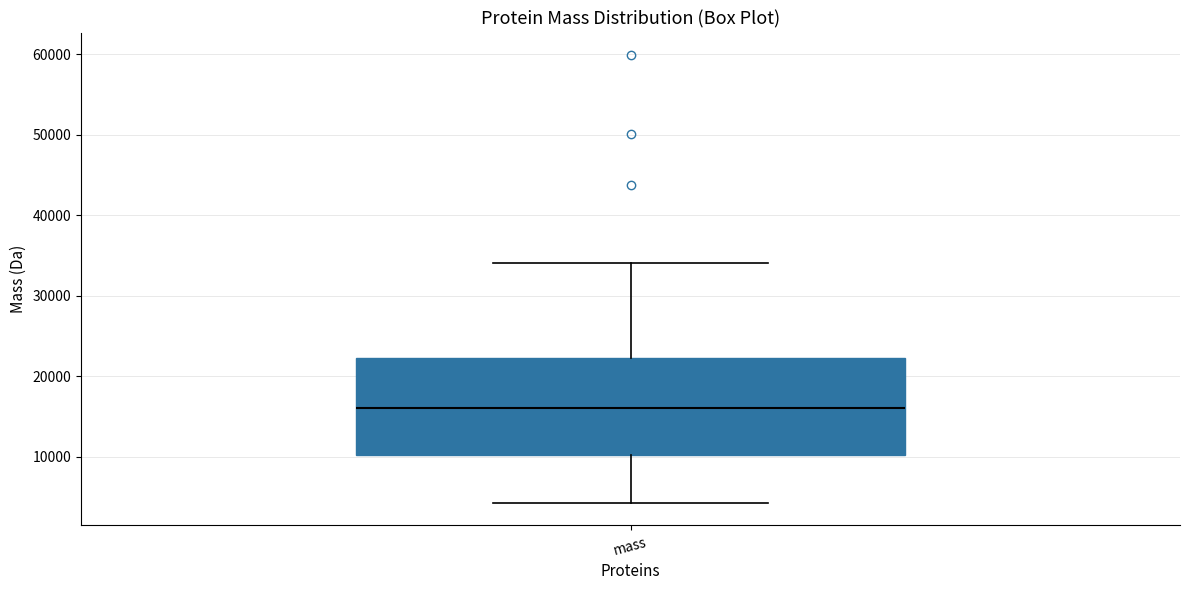

Transcribe this box plot: give where the median line is, the range the box spans, and where the two whiskers end, as read against the y-axis. The values are not printed on the chart, so give them approximately, as read against the axis.

median 16000, box 10000 to 22000, whiskers 4000 to 34000